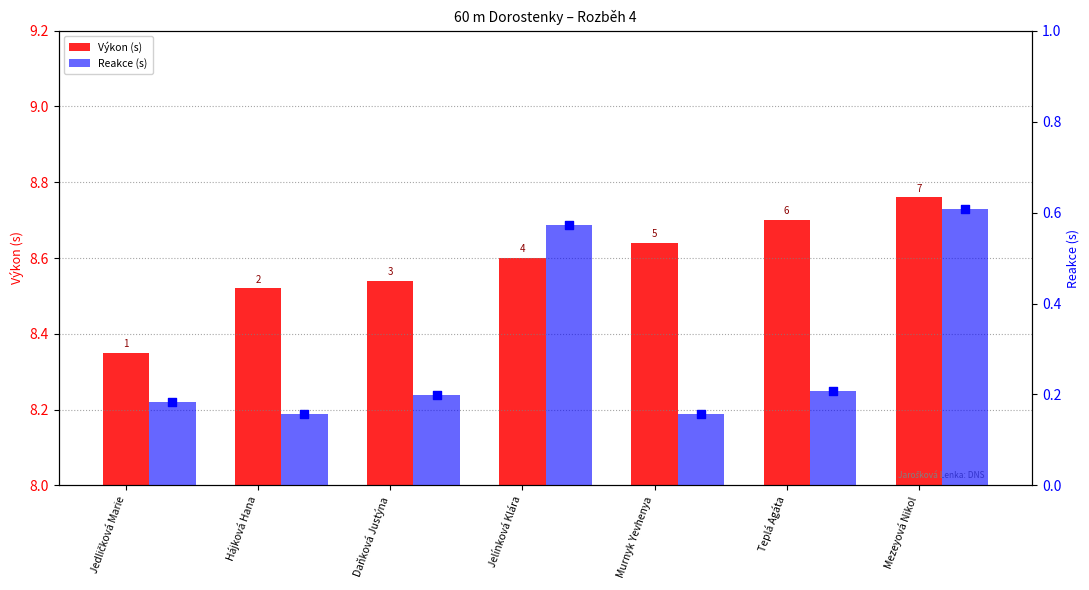

Which series reaches the maximum Y coordinate?

Výkon (s)